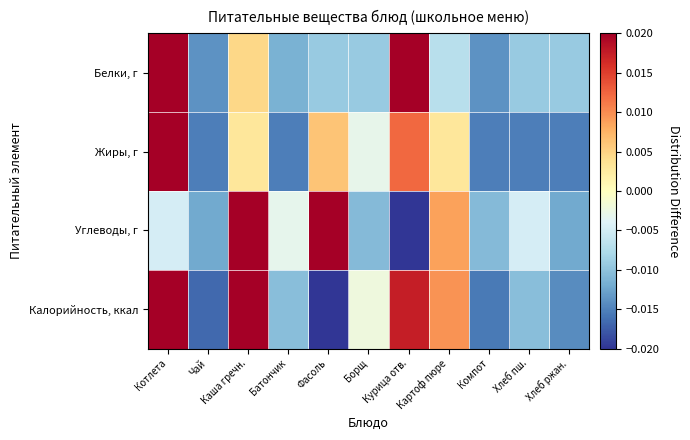

Rank the series at Хлеб ржан. from highest to lowest value.

Белки, г, Углеводы, г, Калорийность, ккал, Жиры, г